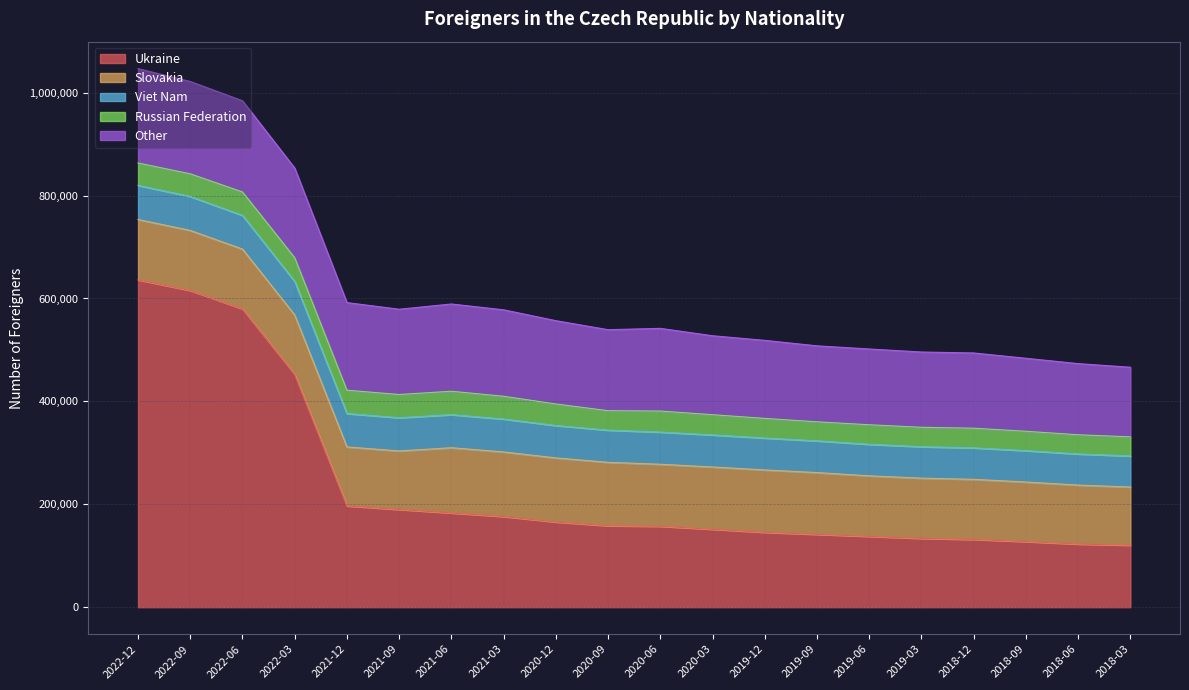

Which series has the largest total across all categories?

Ukraine